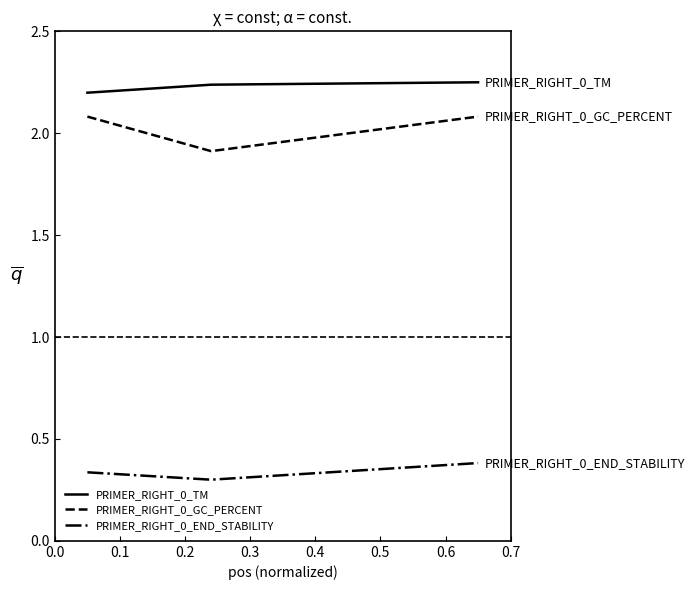

How many lines are shown in the chart?

3